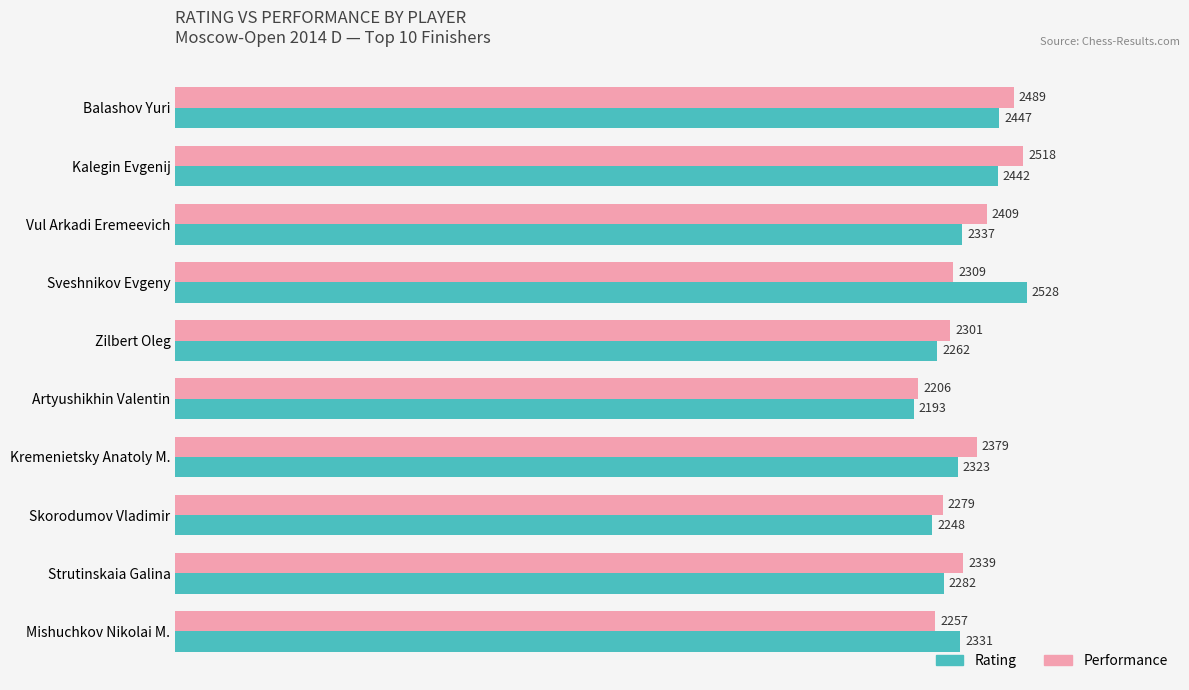

Which series has the widest spread of values?

Rating